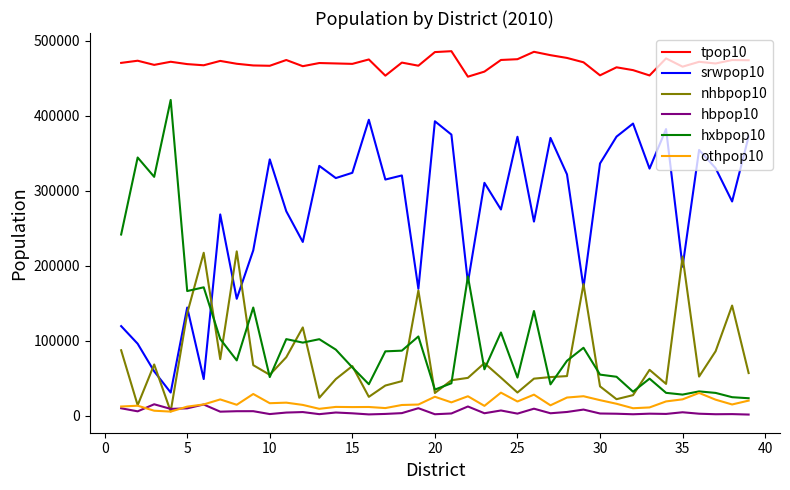

Which series has the largest total across all categories?

tpop10